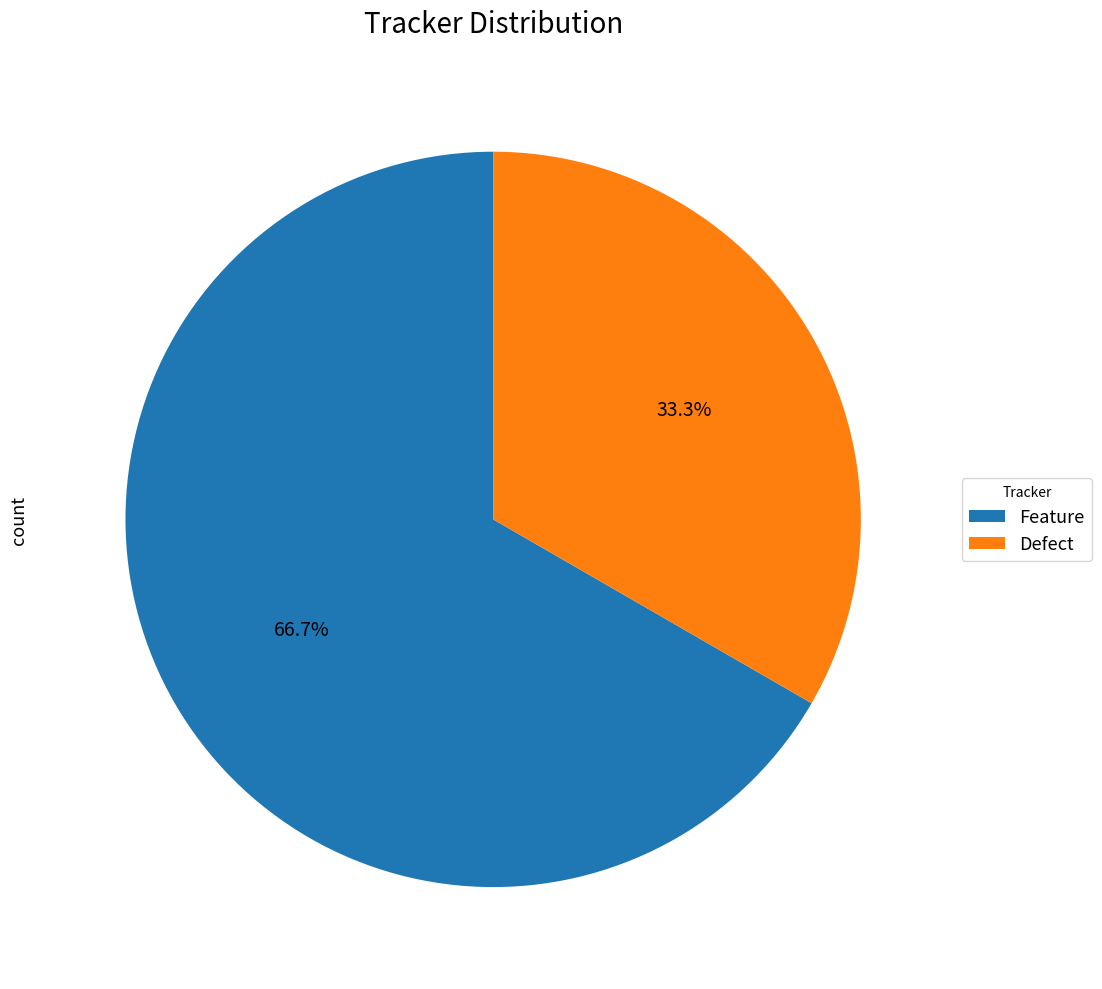

How many segments does this pie chart have?

2